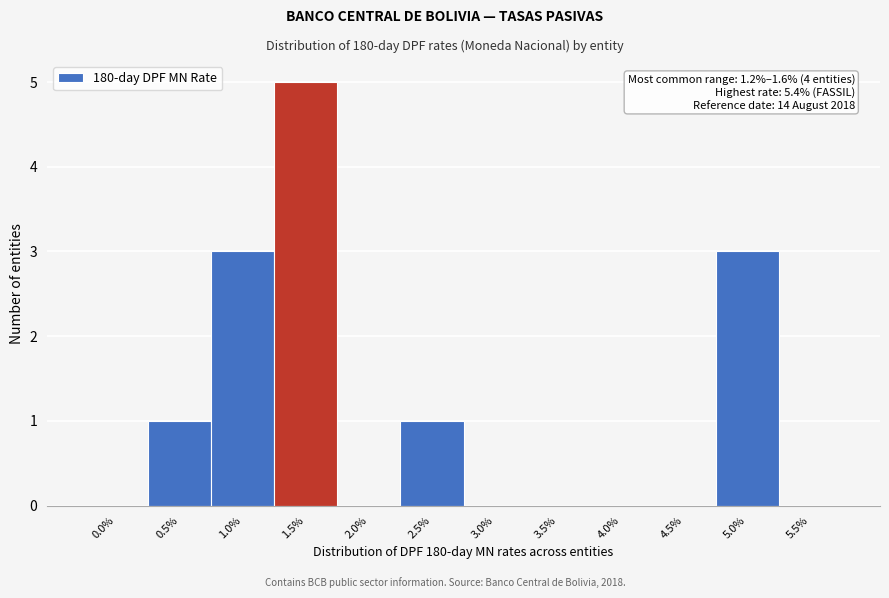

Reading left to right, what are all the values shown in this chart?

0.0%=0	0.5%=1	1.0%=3	1.5%=5	2.0%=0	2.5%=1	3.0%=0	3.5%=0	4.0%=0	4.5%=0	5.0%=3	5.5%=0